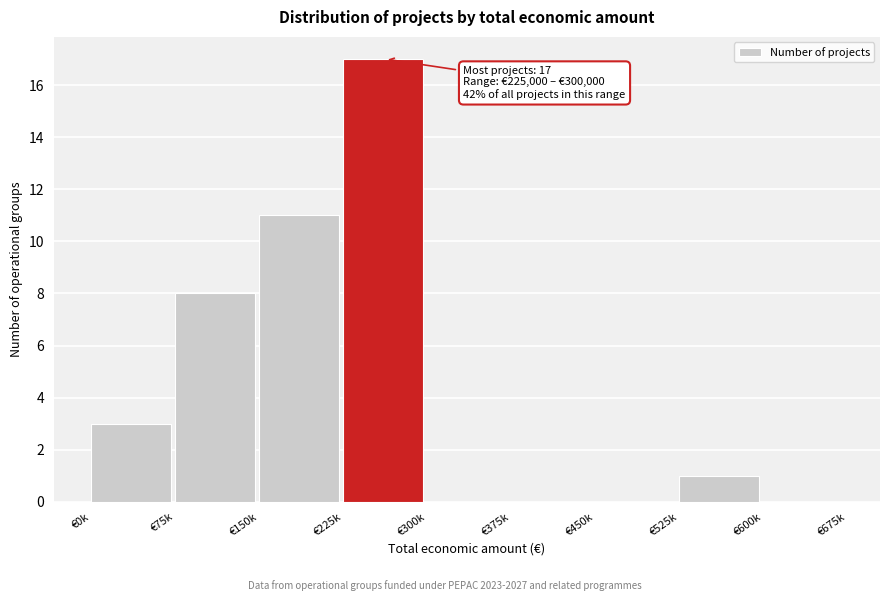

Reading right to left, what are all the values shown in this chart?

€600k=0	€525k=1	€450k=0	€375k=0	€300k=0	€225k=17	€150k=11	€75k=8	€0k=3